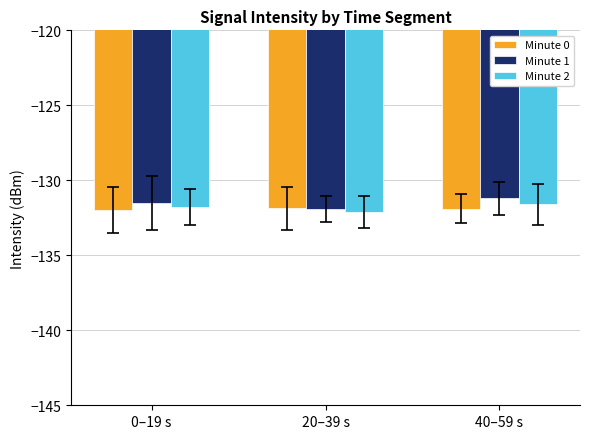

Which category has the highest value in the Minute 1 series?

40–59 s